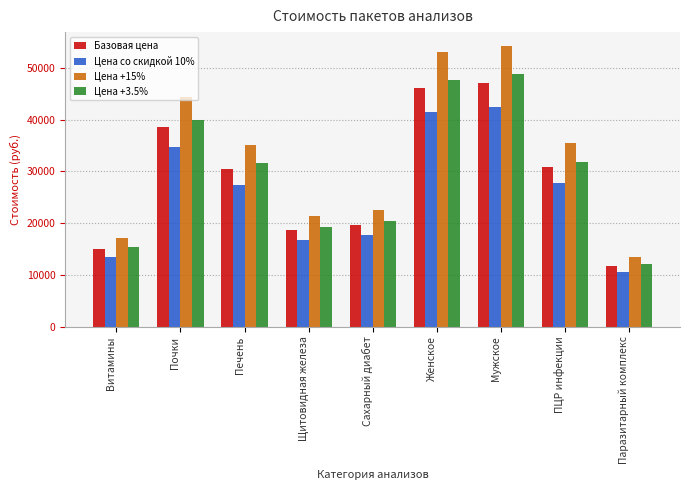

At which category is the sum across all series the highest?

Мужское